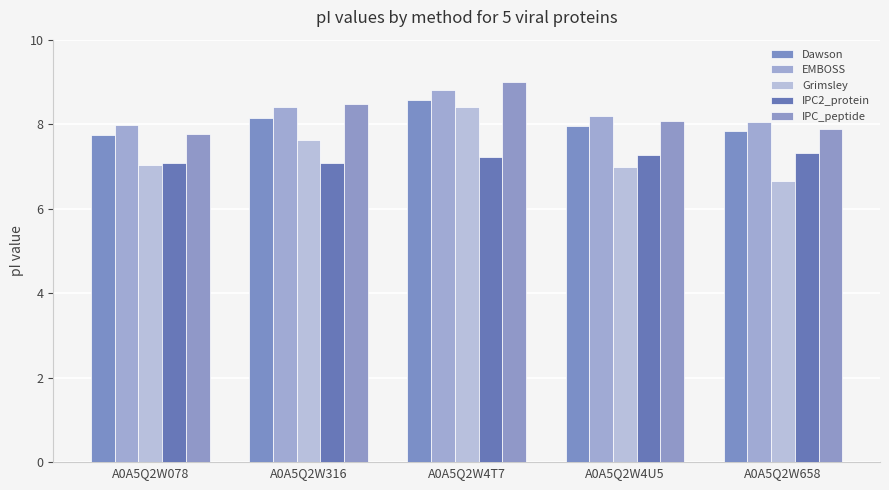

The Dawson series shows 7.7 at A0A5Q2W078. True or false?

True